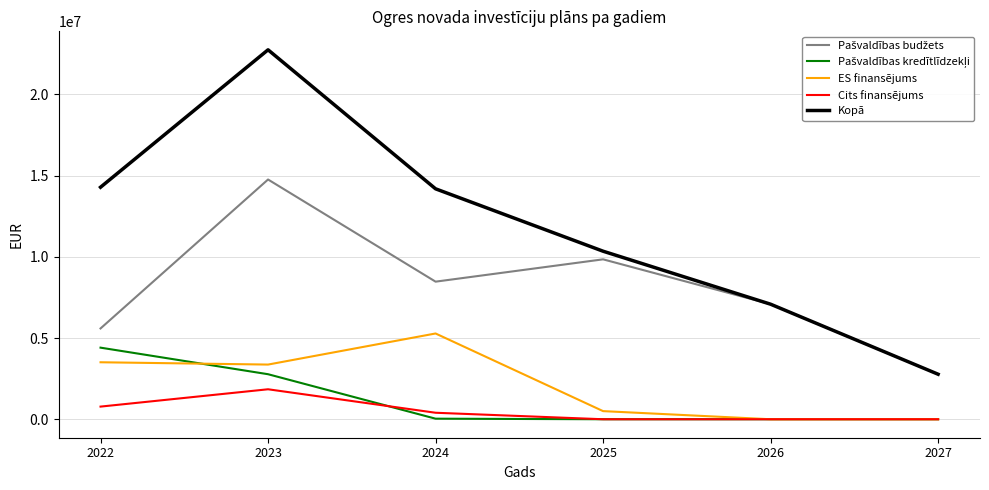

Is the value of ES finansējums at 2027 greater than the value of Kopā at 2025?

No